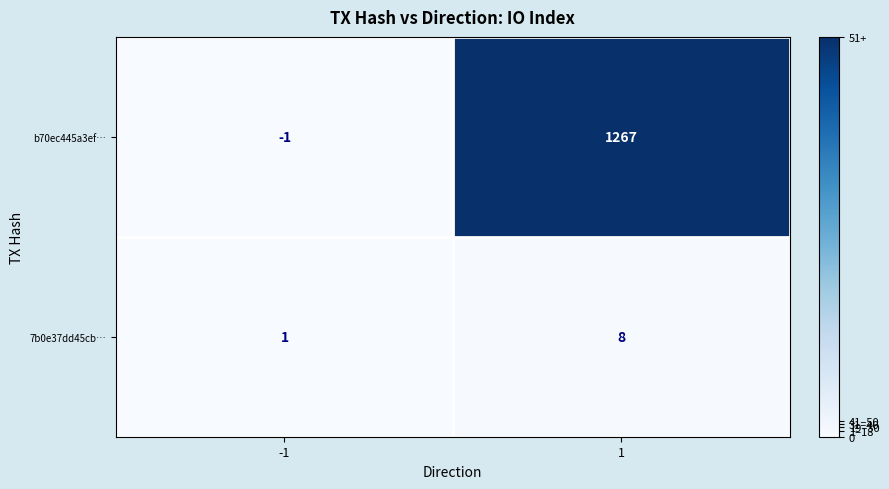

What is the approximate value of 7b0e37dd45cb… at 1?

8